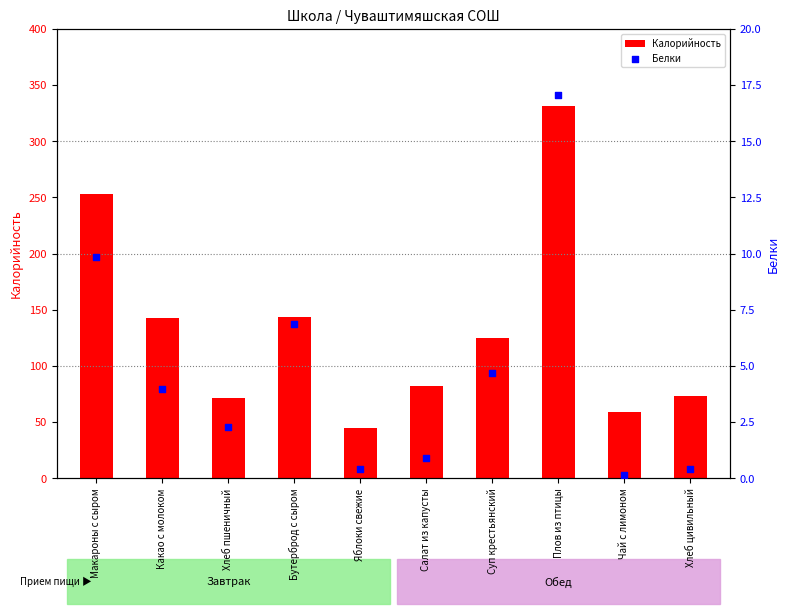

At how many categories does at least one series exceed 241?

2